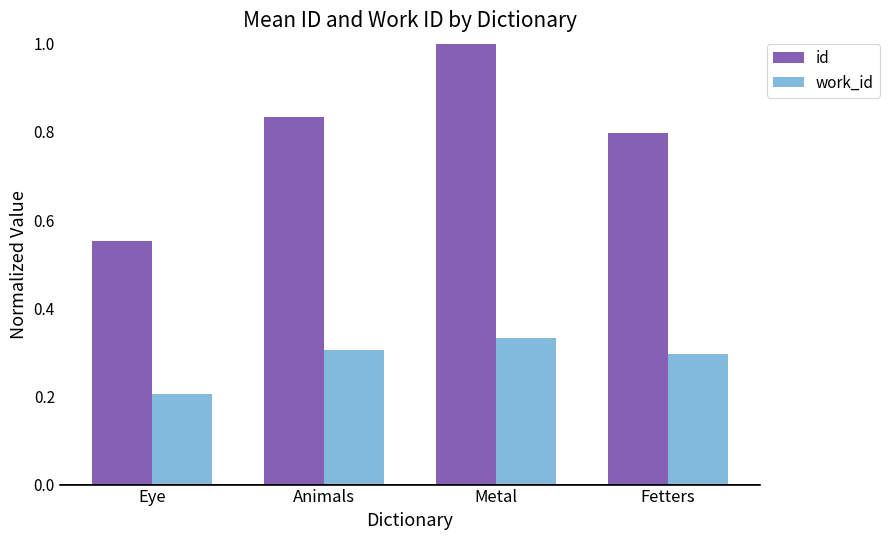

How many bars are there in each group?

2